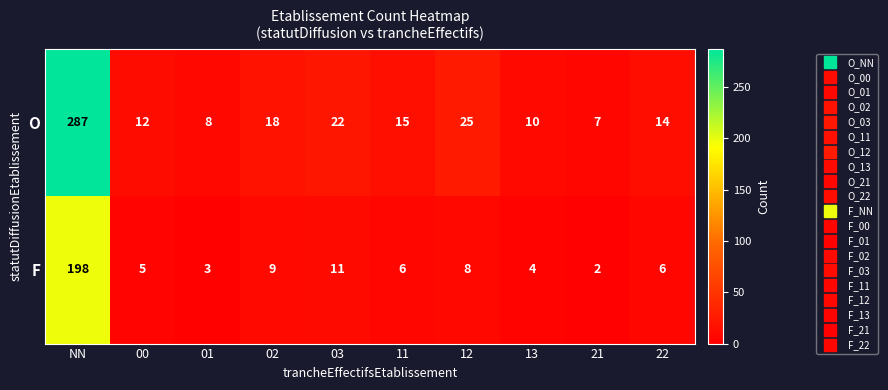

Rank the series by their average value, from highest to lowest.

O, F